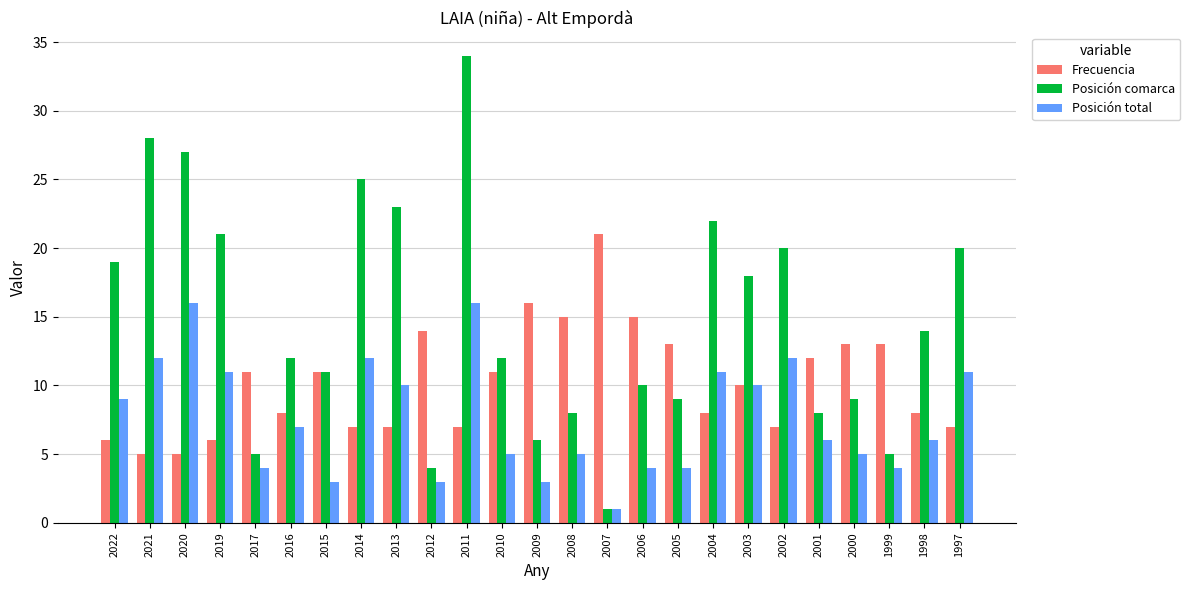

The value of Posición comarca at 2006 is 10. True or false?

True